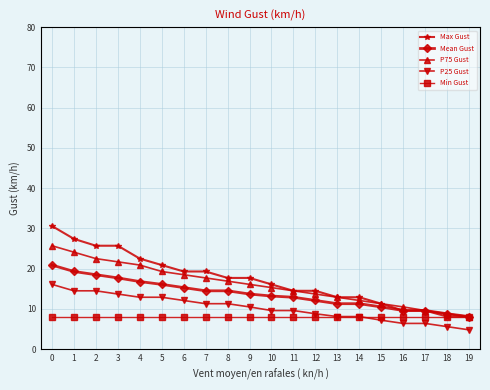

True or false: P25 Gust and P75 Gust intersect in this chart.

False